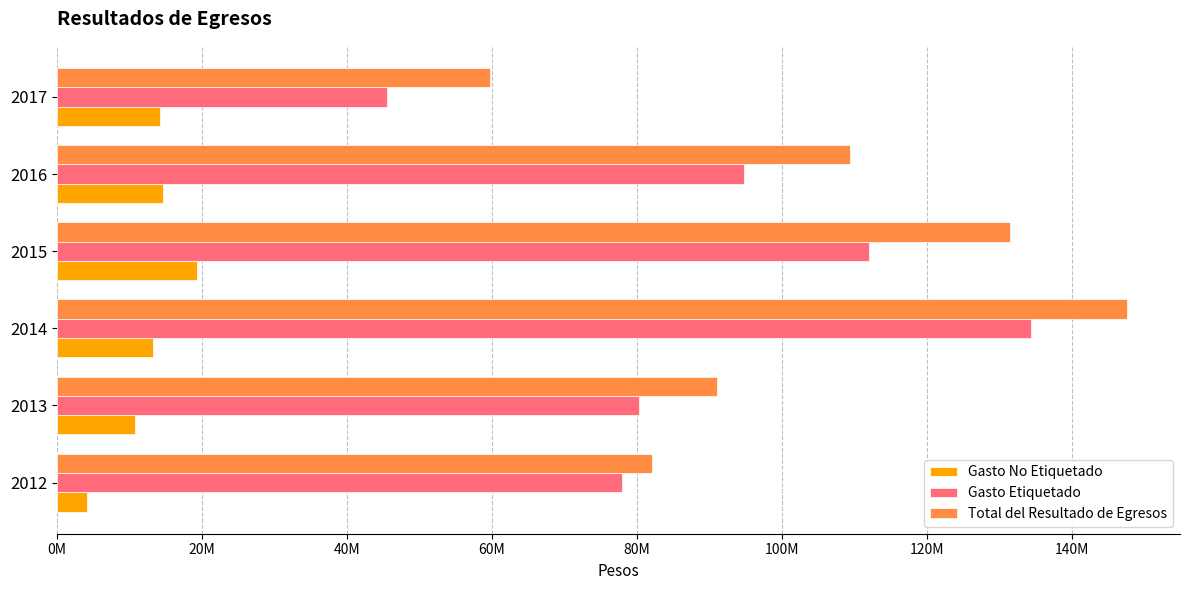

What are all the series names shown in the legend?

Gasto No Etiquetado, Gasto Etiquetado, Total del Resultado de Egresos